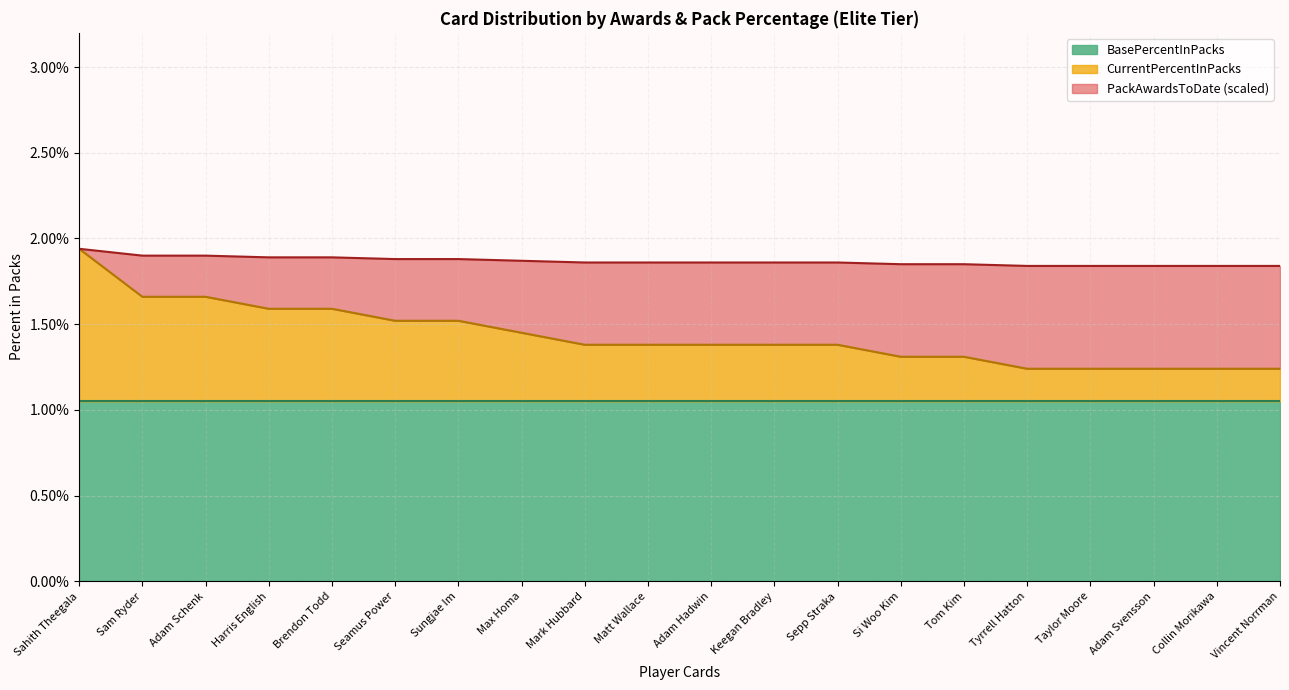

Is it true that BasePercentInPacks equals 0.5 at Sahith Theegala?

False